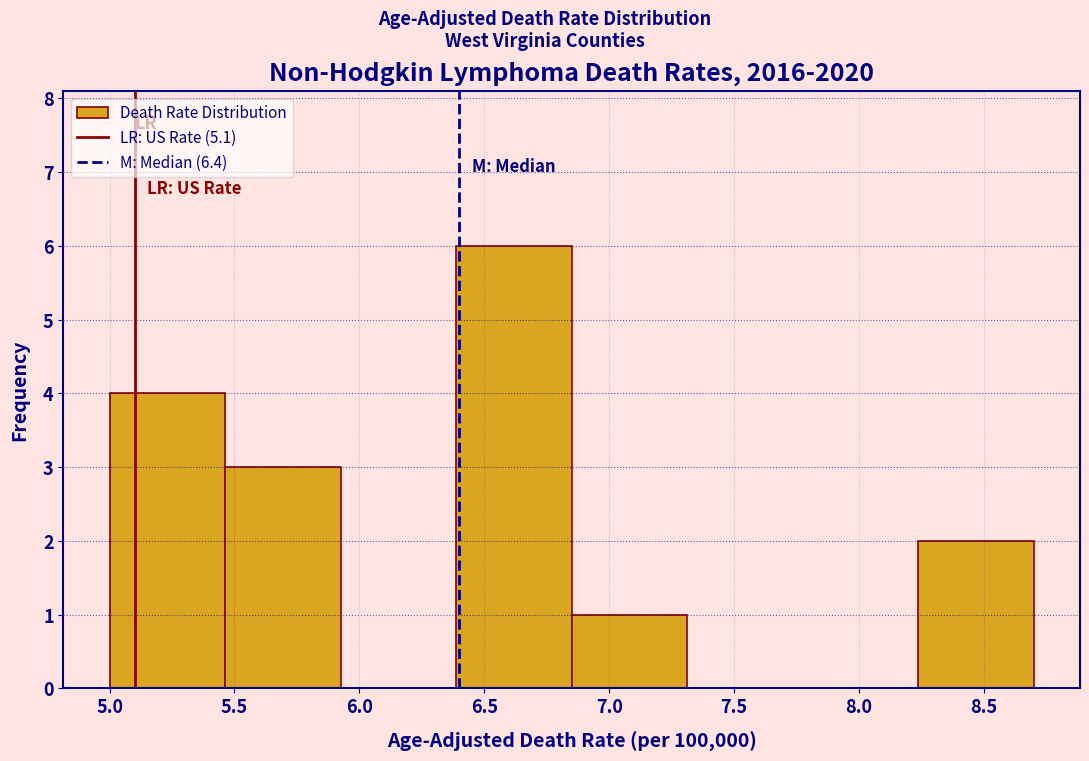

How tall is the bar that spans 8.25 to 8.70 on the x-axis? Neither the bar edges nor the heights are printed on the chart, so give them approximately, as read against the axes.

2